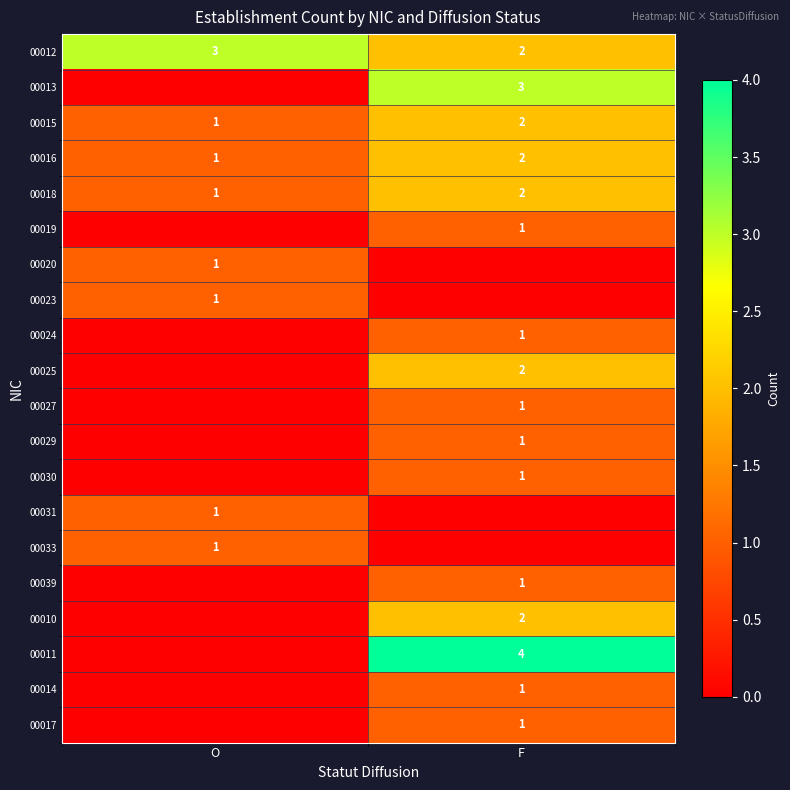

The 00030 series shows 2 at F. True or false?

False